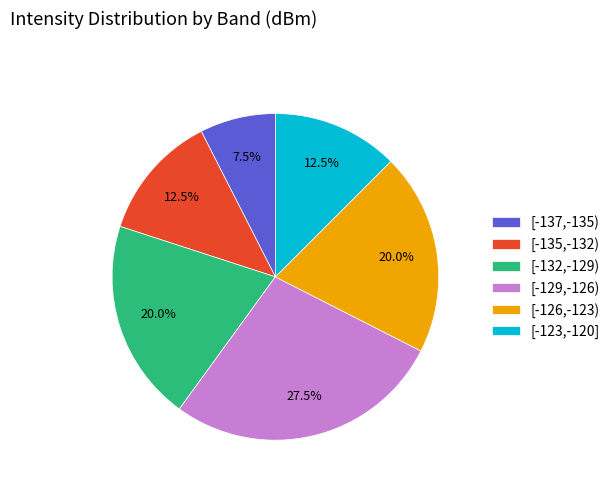

Which has a higher value, [-135,-132) or [-132,-129)?

[-132,-129)